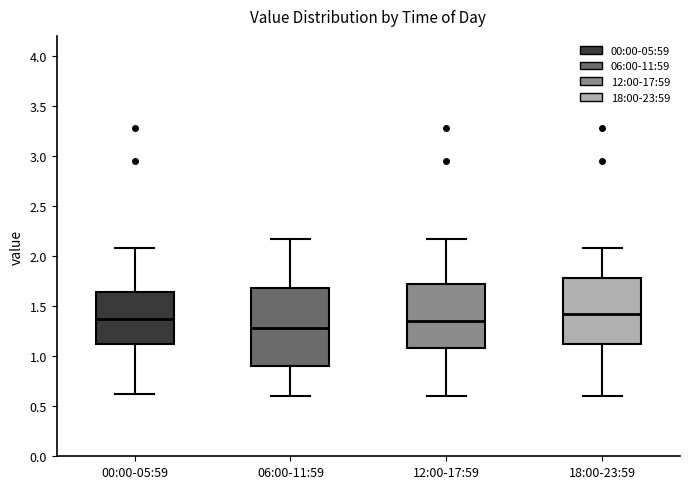

Reading left to right, transcribe this box plot: for each box, give where its median line is, the range the box spans, and where its two whiskers end, as read against the y-axis. The values are not printed on the chart, so give them approximately, as read against the axis.

00:00-05:59: median 1.40, box 1.10 to 1.65, whiskers 0.60 to 2.10
06:00-11:59: median 1.30, box 0.90 to 1.70, whiskers 0.60 to 2.15
12:00-17:59: median 1.35, box 1.10 to 1.75, whiskers 0.60 to 2.15
18:00-23:59: median 1.45, box 1.10 to 1.80, whiskers 0.60 to 2.10